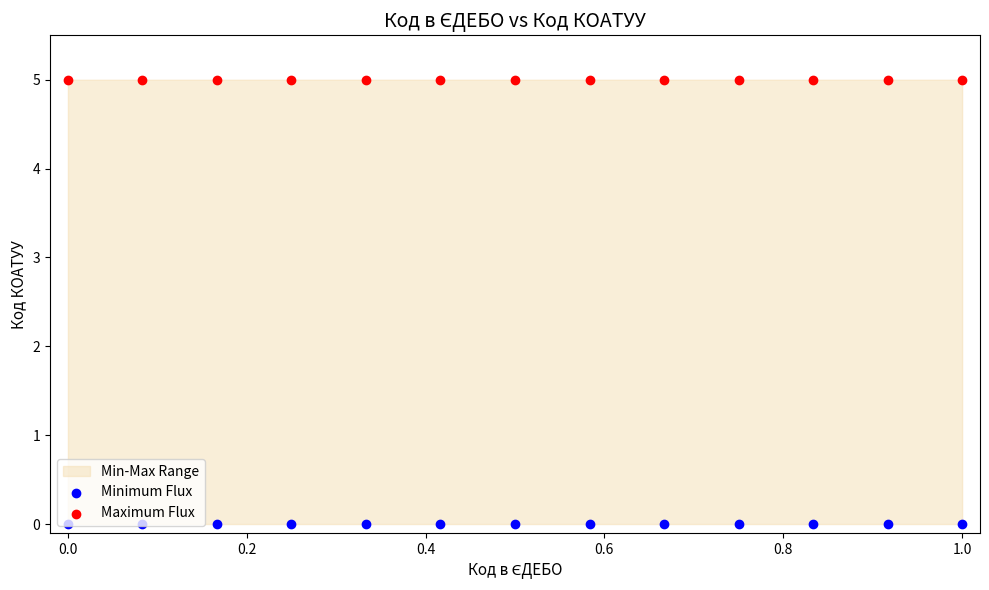

Which series has the largest total across all categories?

Maximum Flux